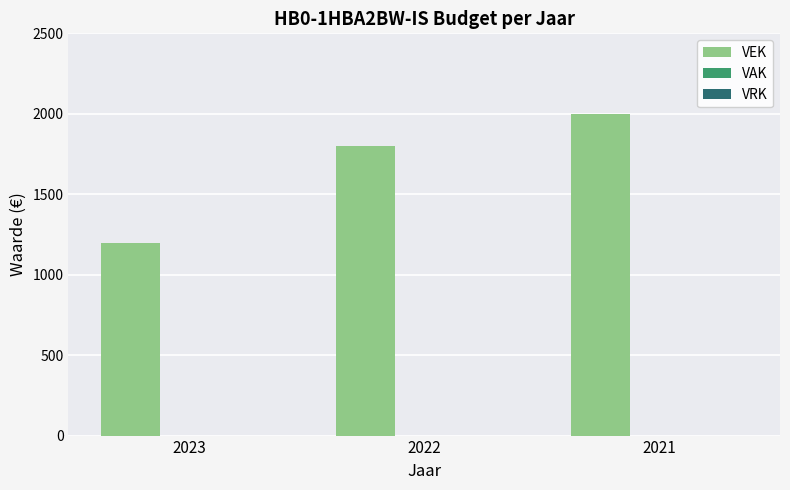

Which label corresponds to the smallest value in the chart?

2023